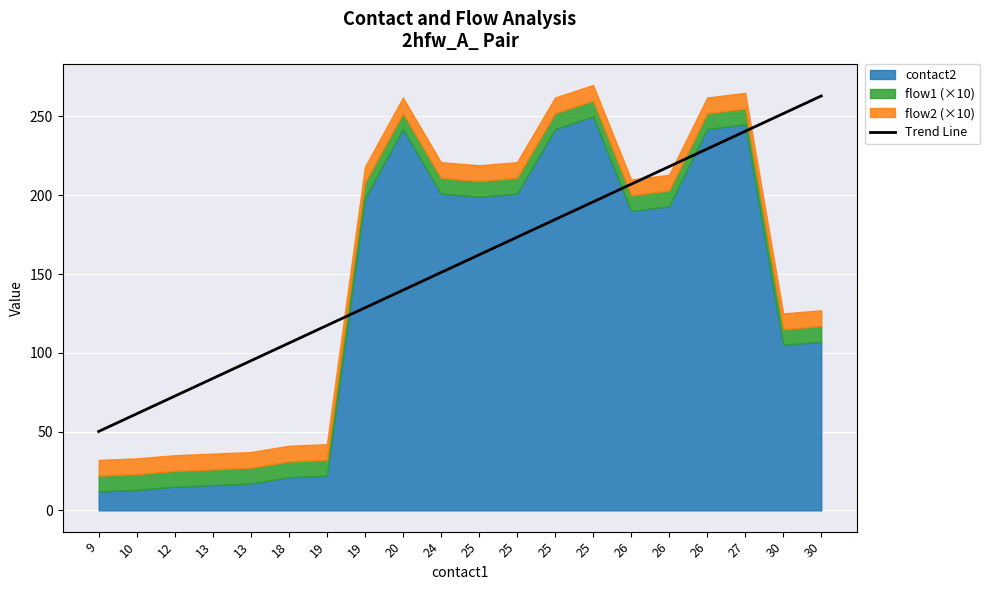

How many lines are shown in the chart?

1